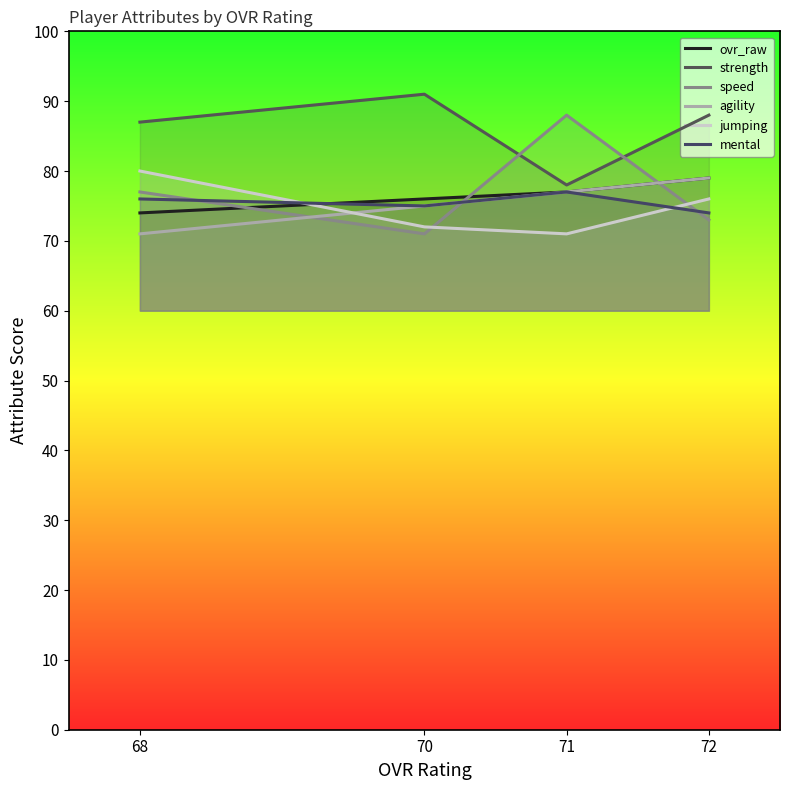

Count the ovr_raw values in the range 76 to 79.

3